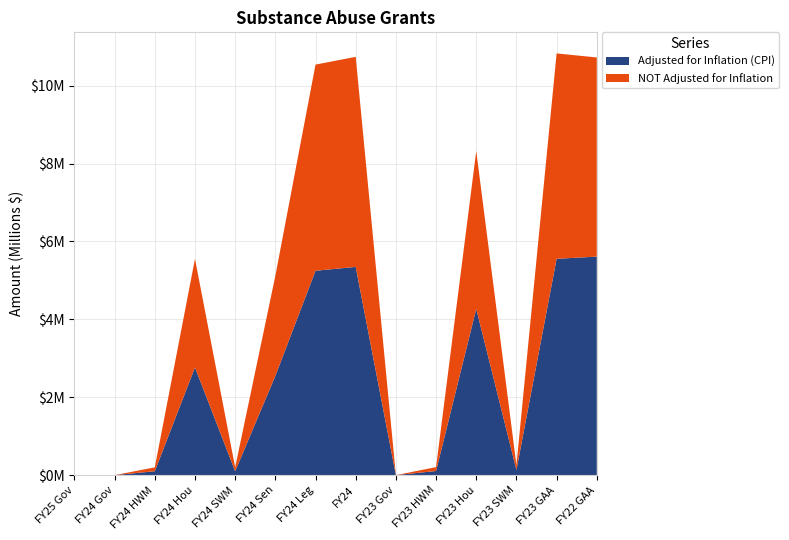

Reading right to left, what are all the values shown in this chart?

Adjusted for Inflation (CPI): 5611970	5555576	131649	4270684	105319	0	5347724	5248601	2547479	99124	2765552	99124	0	0
NOT Adjusted for Inflation: 5115000	5275000	125000	4055000	100000	0	5395000	5295000	2570000	100000	2790000	100000	0	0